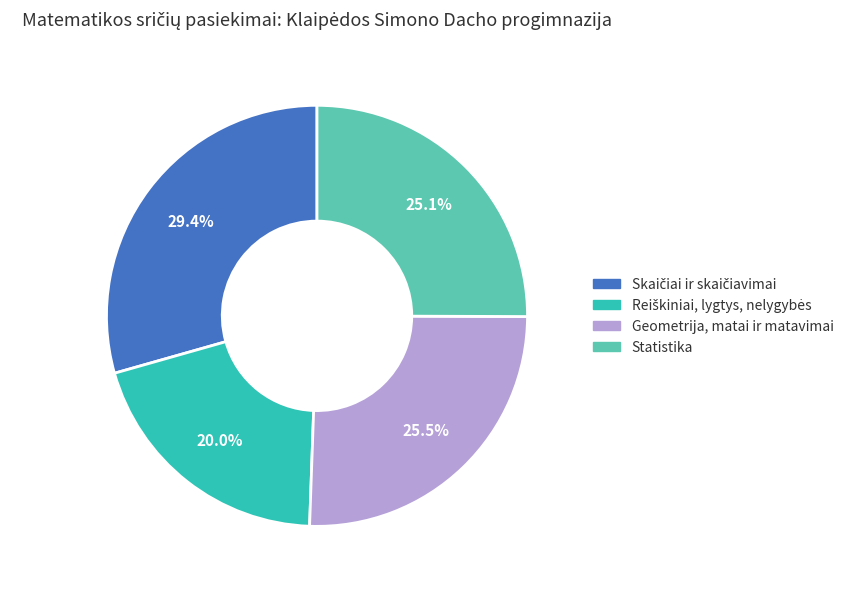

What percentage is NOT represented by Statistika?

74.9%